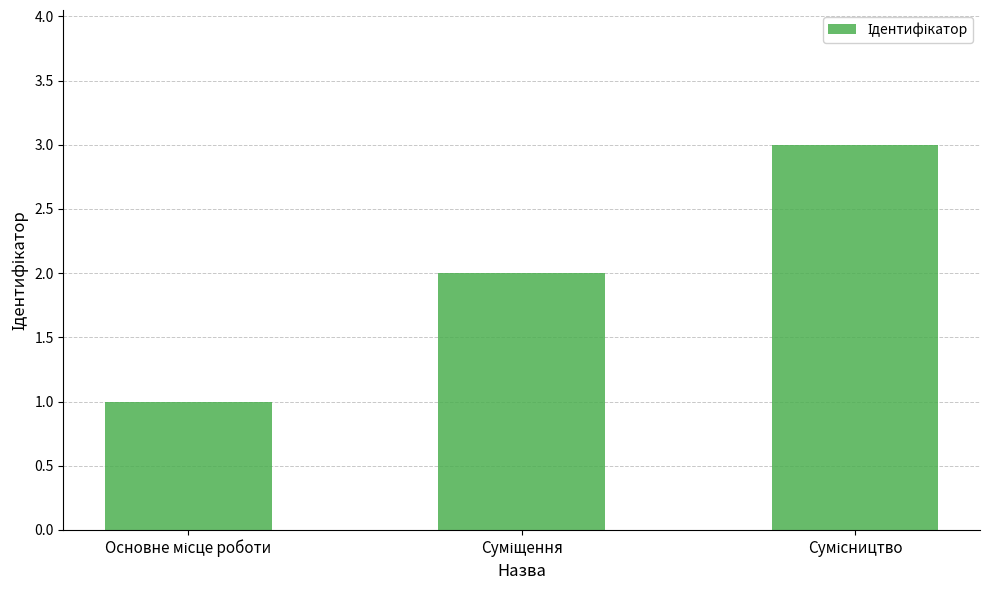

What is the greatest value displayed?

3